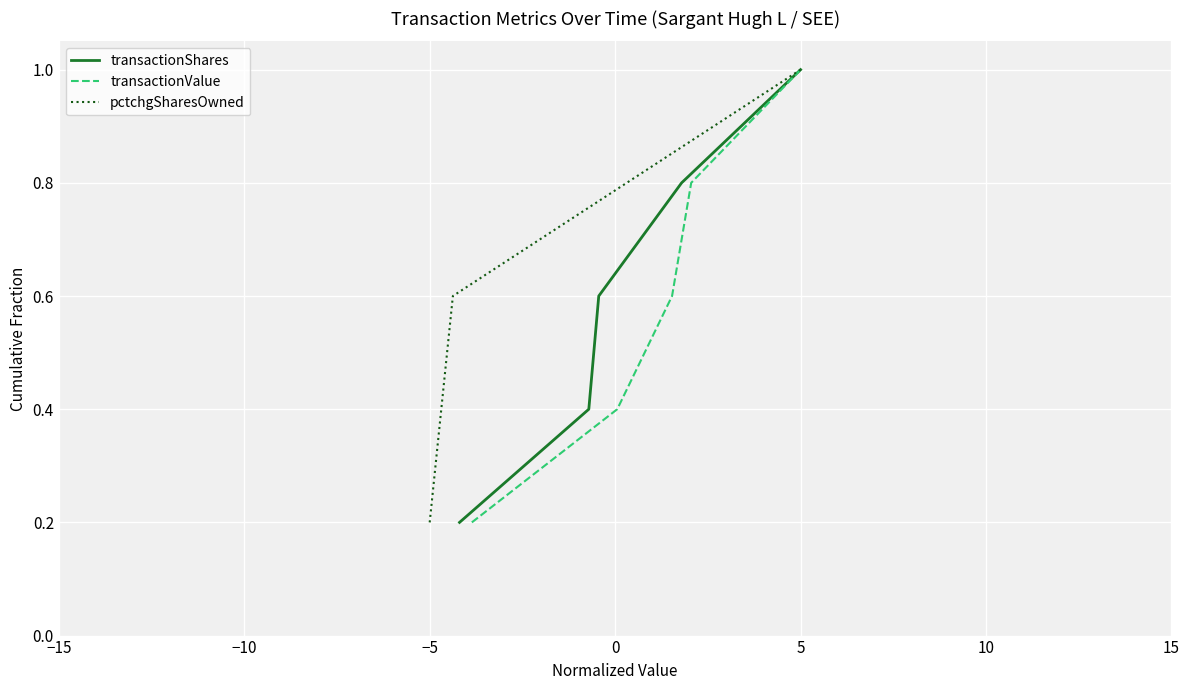

Between −10 and 0, which series saw the biggest shift?

transactionShares